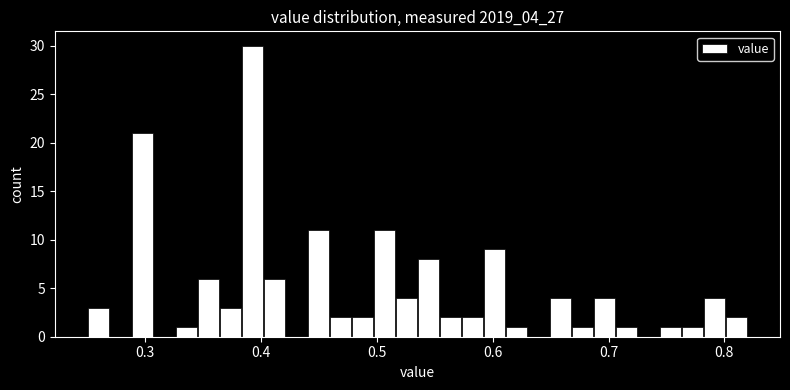

Around what value on the x-axis is the tallest bar? Give the approximate position of its centre, as read against the axis.

0.39